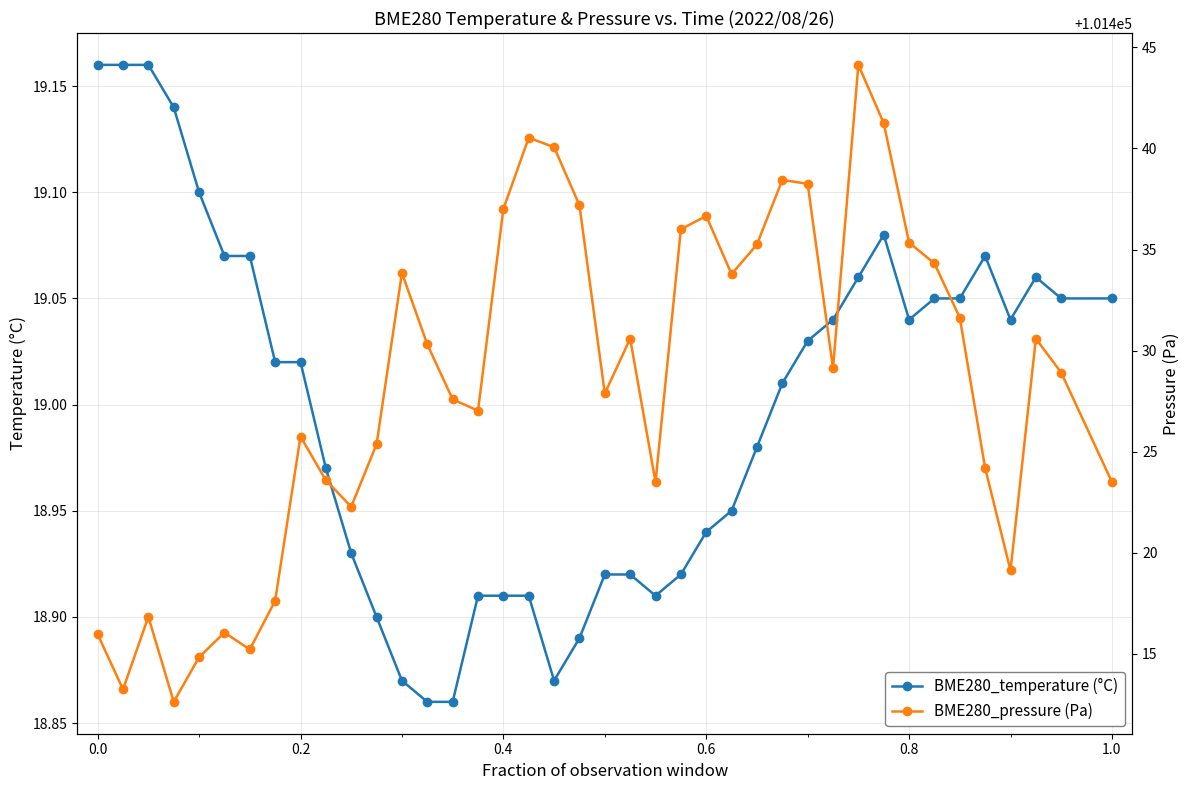

True or false: BME280_pressure (Pa) and BME280_temperature (°C) intersect in this chart.

False